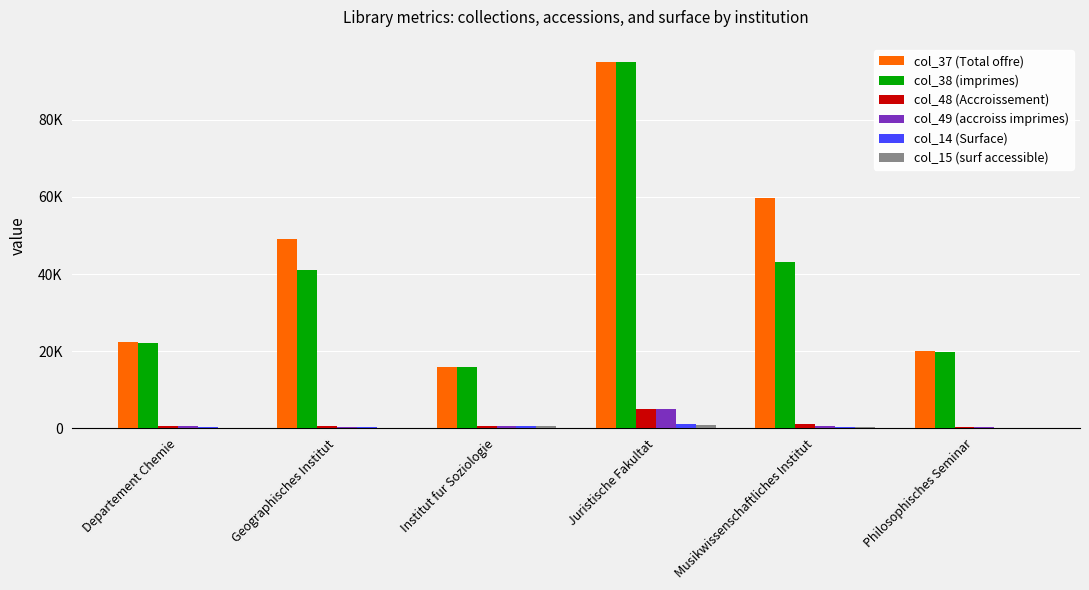

The col_15 (surf accessible) series shows 30 at Geographisches Institut. True or false?

False